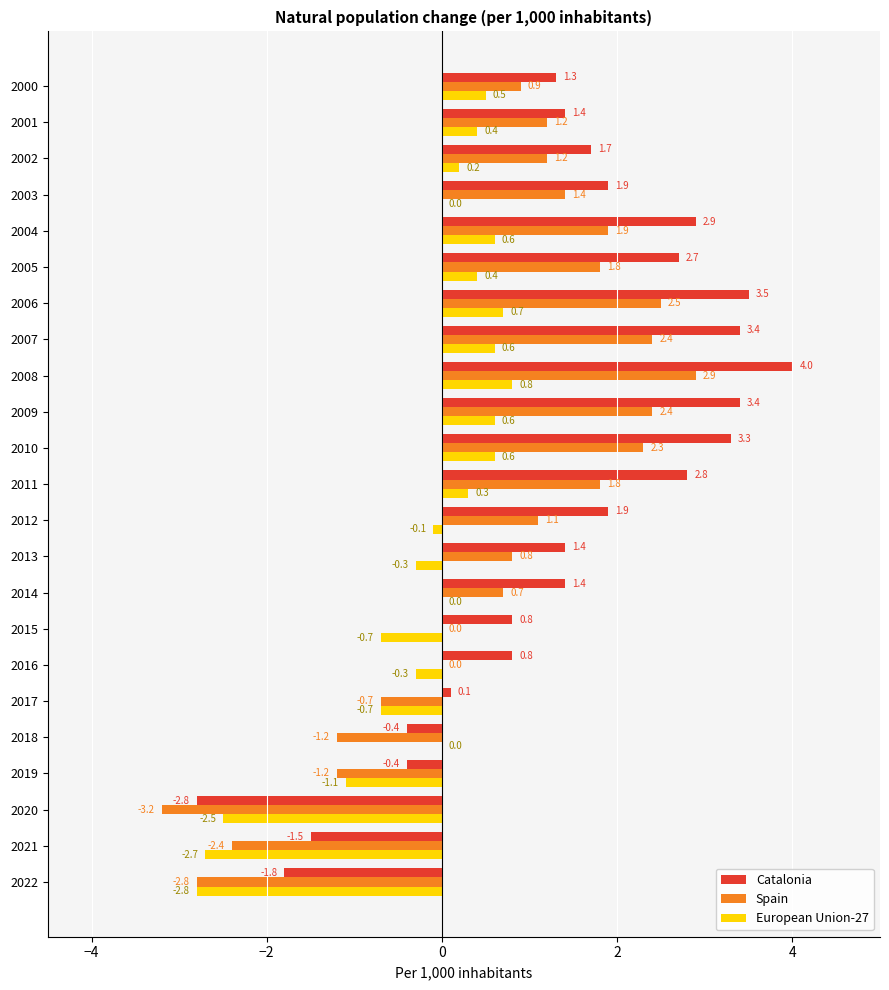

Which series has the largest total across all categories?

Catalonia